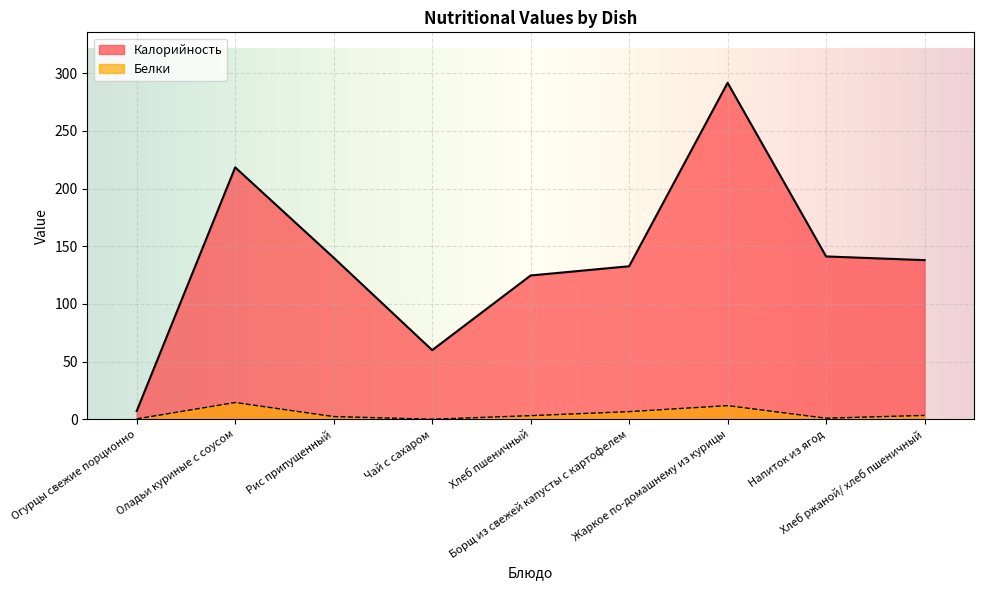

How many distinct data groups are displayed?

2